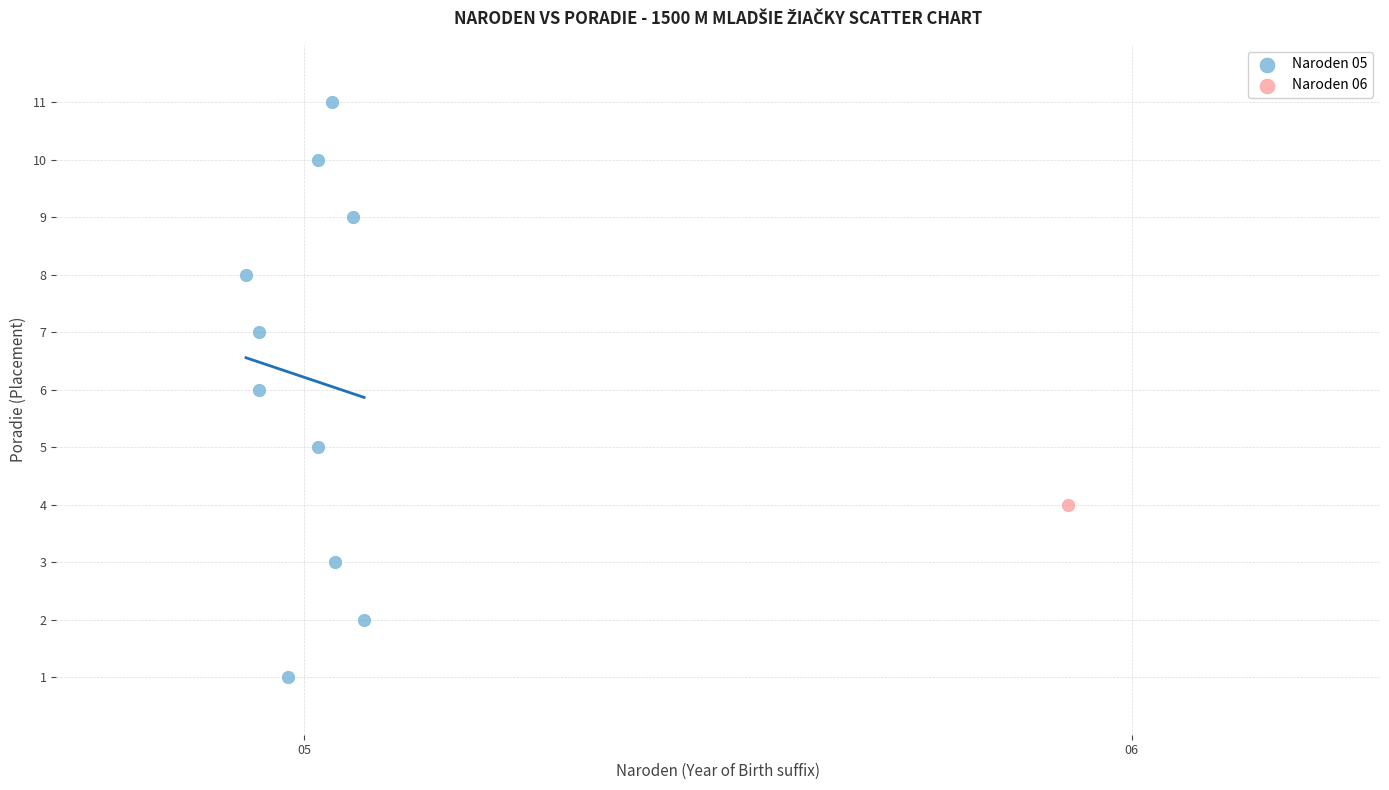

What are all the series names shown in the legend?

Naroden 05, Naroden 06